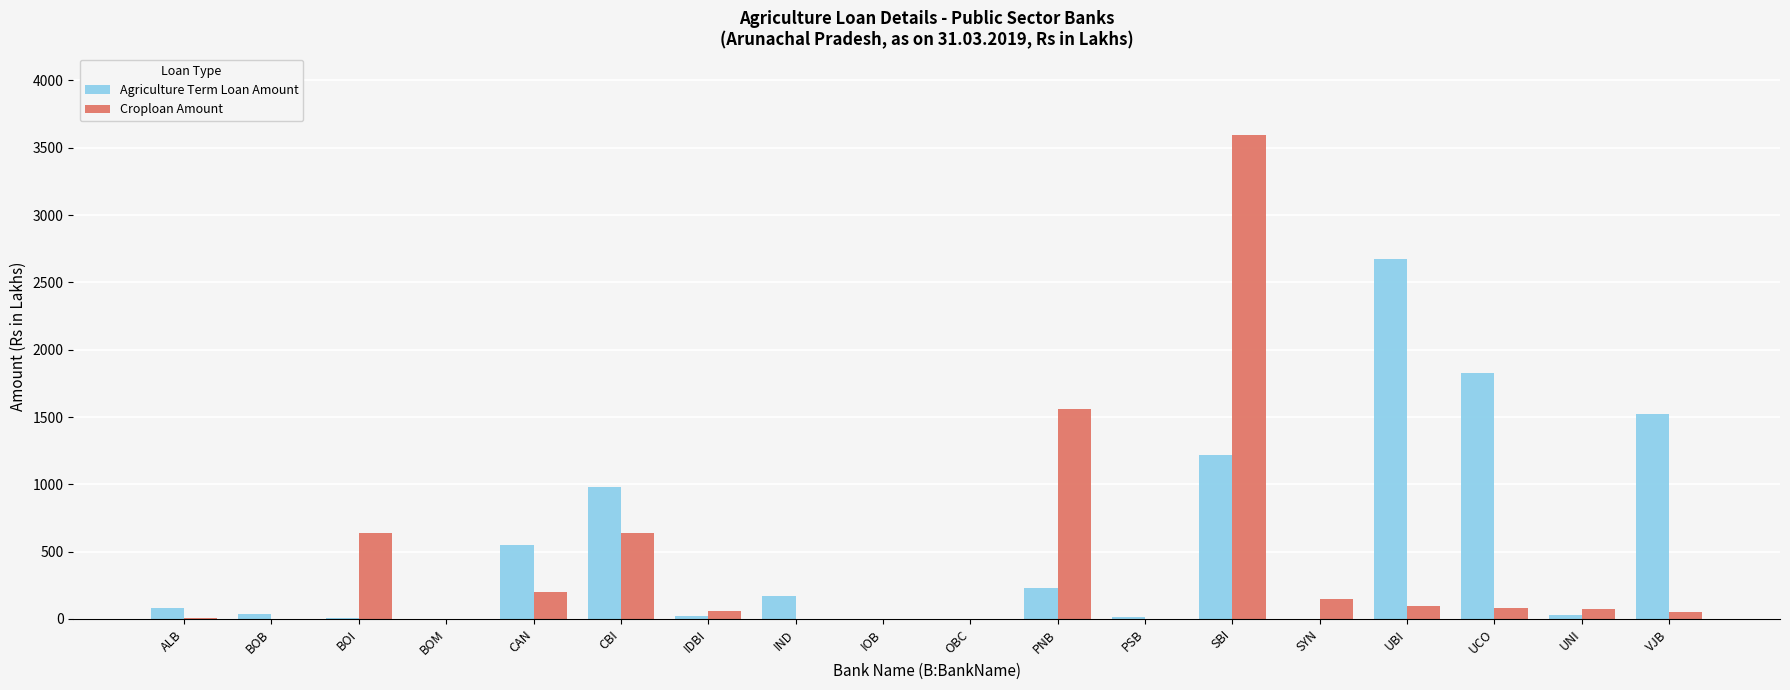

At which label is Croploan Amount closest to 1798?

PNB